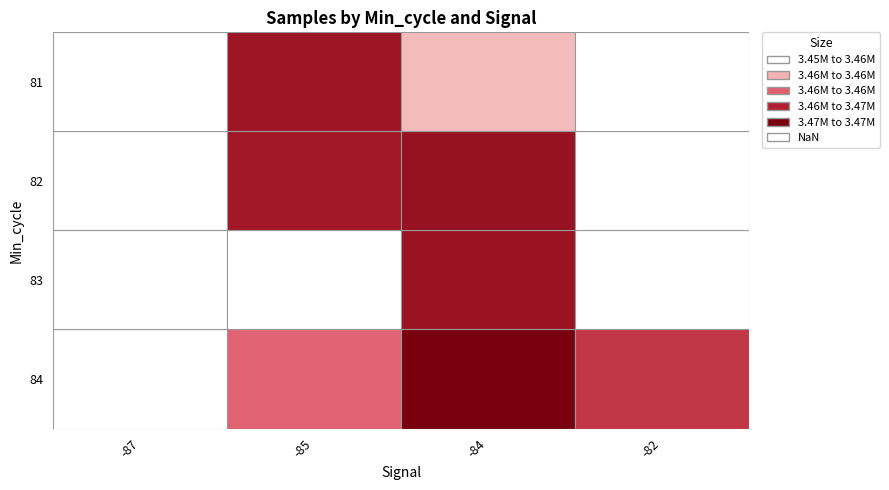

What is the maximum value for signal?

-82